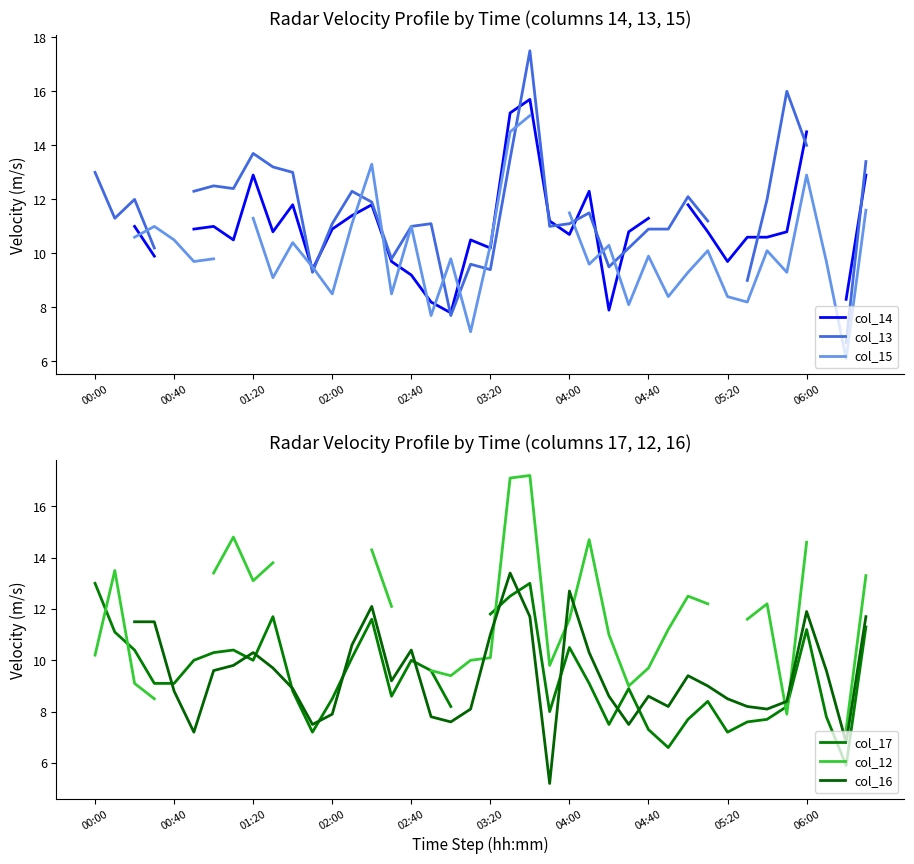

How many interior local valleys does the col_12 series have?

5